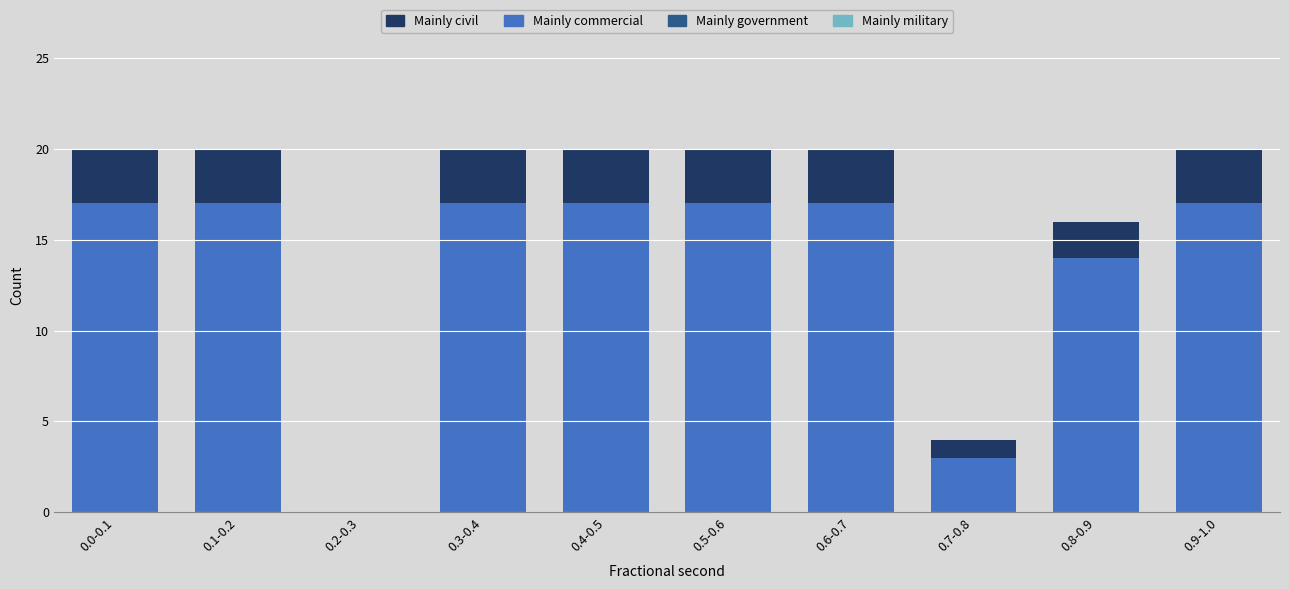

Reading left to right, list the values for the Mainly commercial series.

0.0-0.1=17	0.1-0.2=17	0.2-0.3=0	0.3-0.4=17	0.4-0.5=17	0.5-0.6=17	0.6-0.7=17	0.7-0.8=3	0.8-0.9=14	0.9-1.0=17